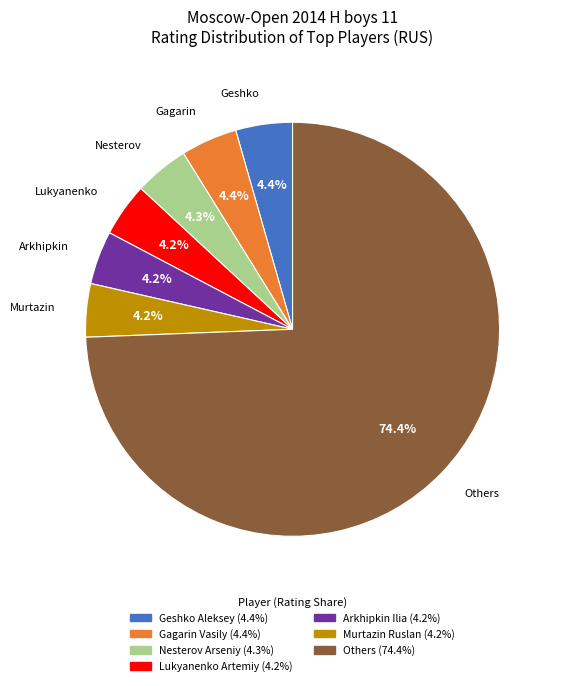

Does any single category account for the majority?

Yes